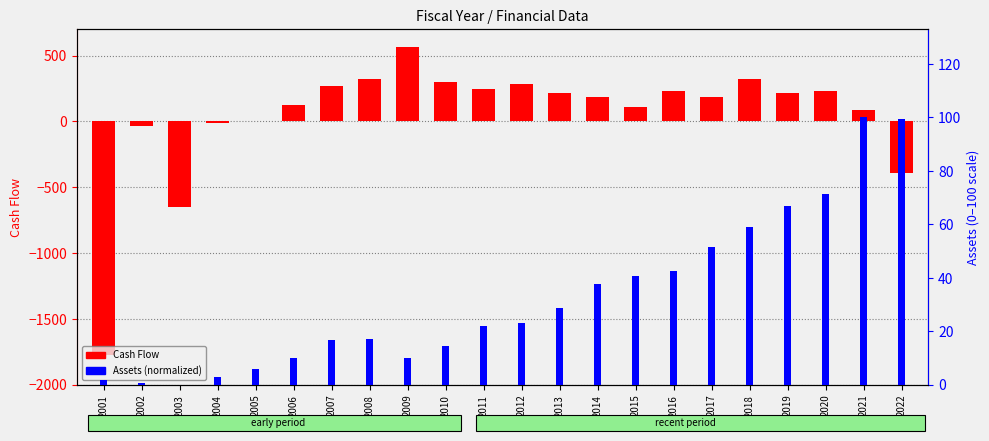

Which label corresponds to the largest value in the chart?

2009